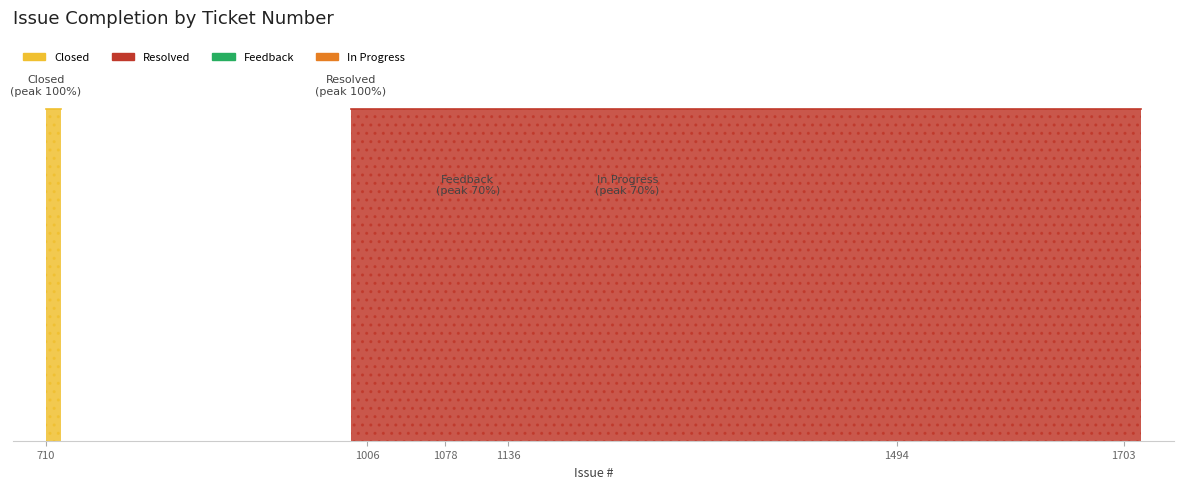

Does the chart have visible grid lines?

No